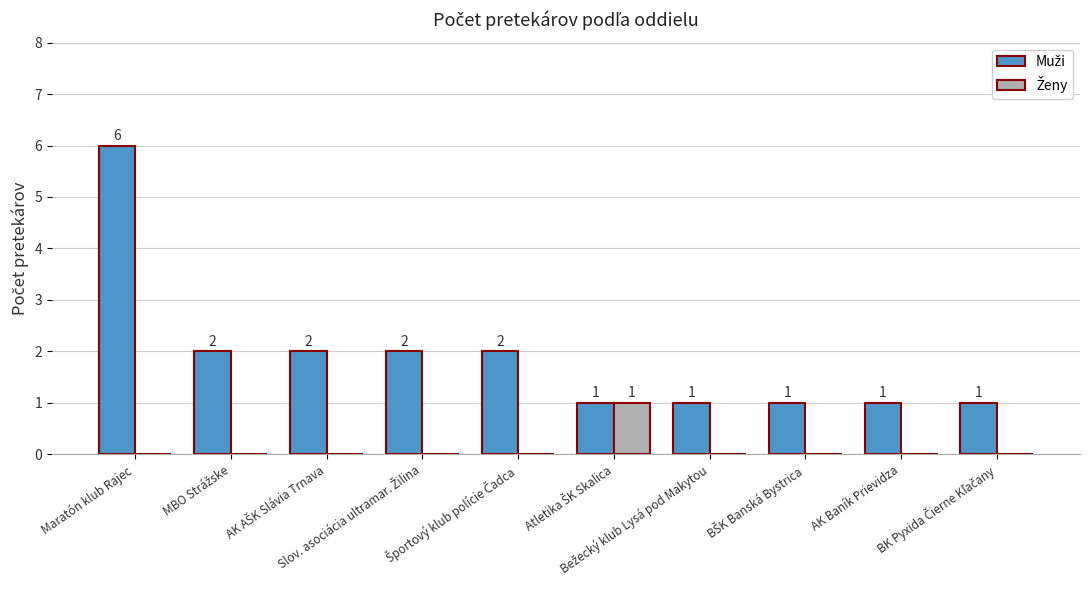

What is the greatest value displayed?

6